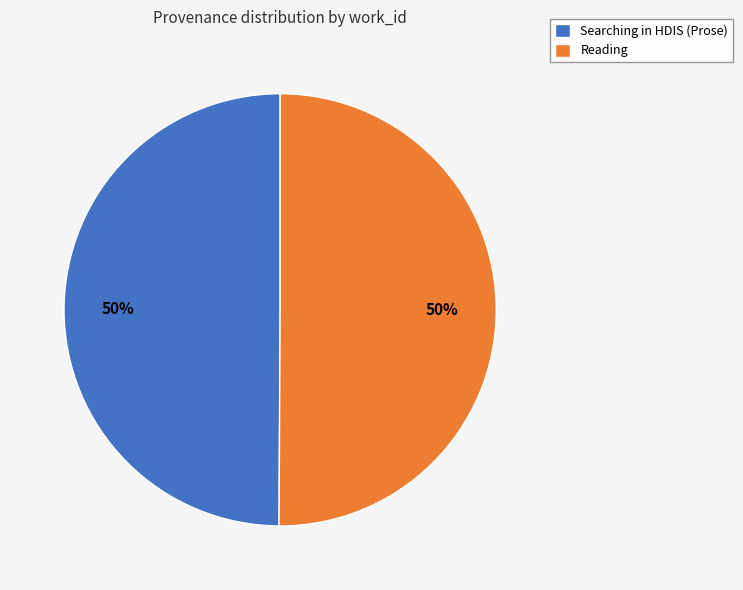

What percentage is the Searching in HDIS (Prose) slice, to the nearest percent?

50%